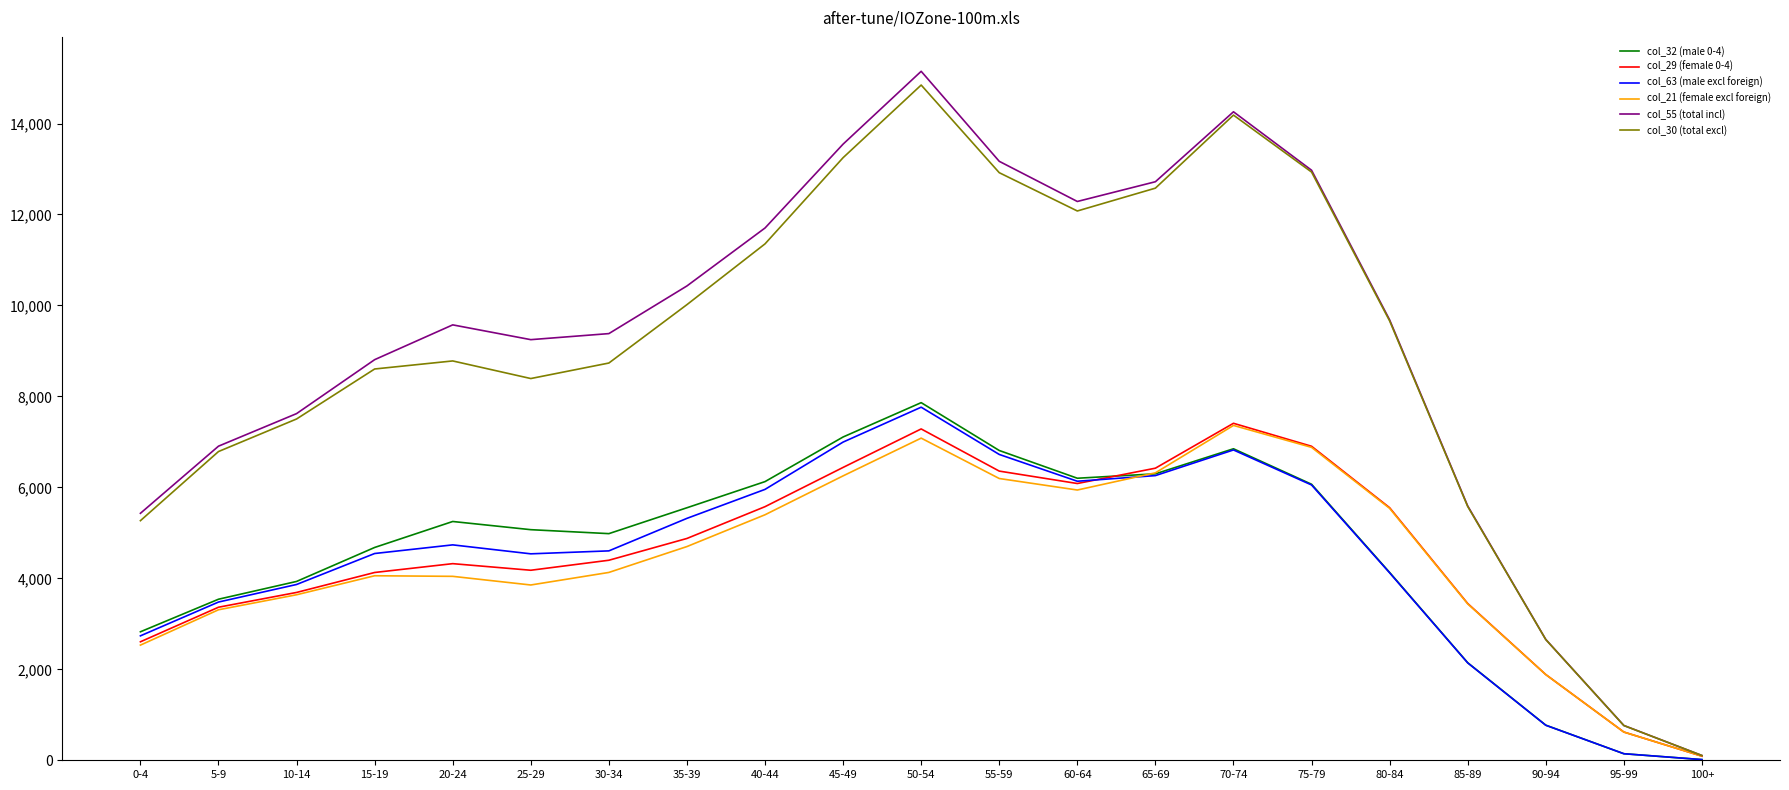

Is the value of col_21 (female excl foreign) at 5-9 greater than the value of col_30 (total excl) at 85-89?

No